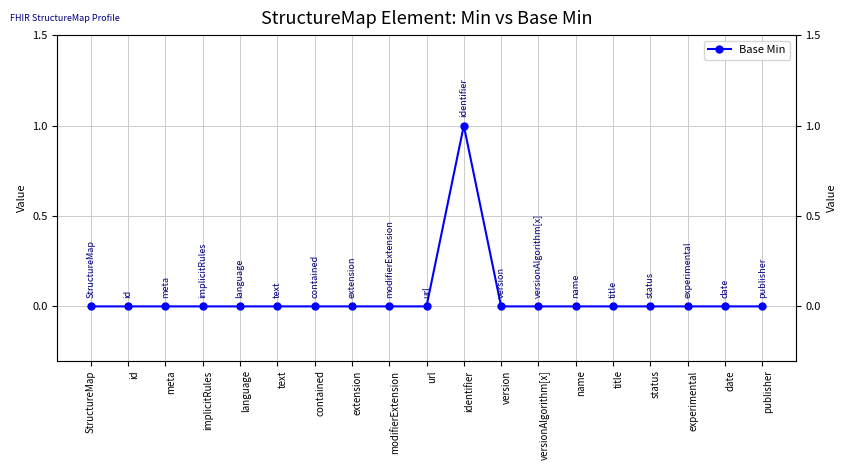

Which label corresponds to the largest value in the chart?


identifier